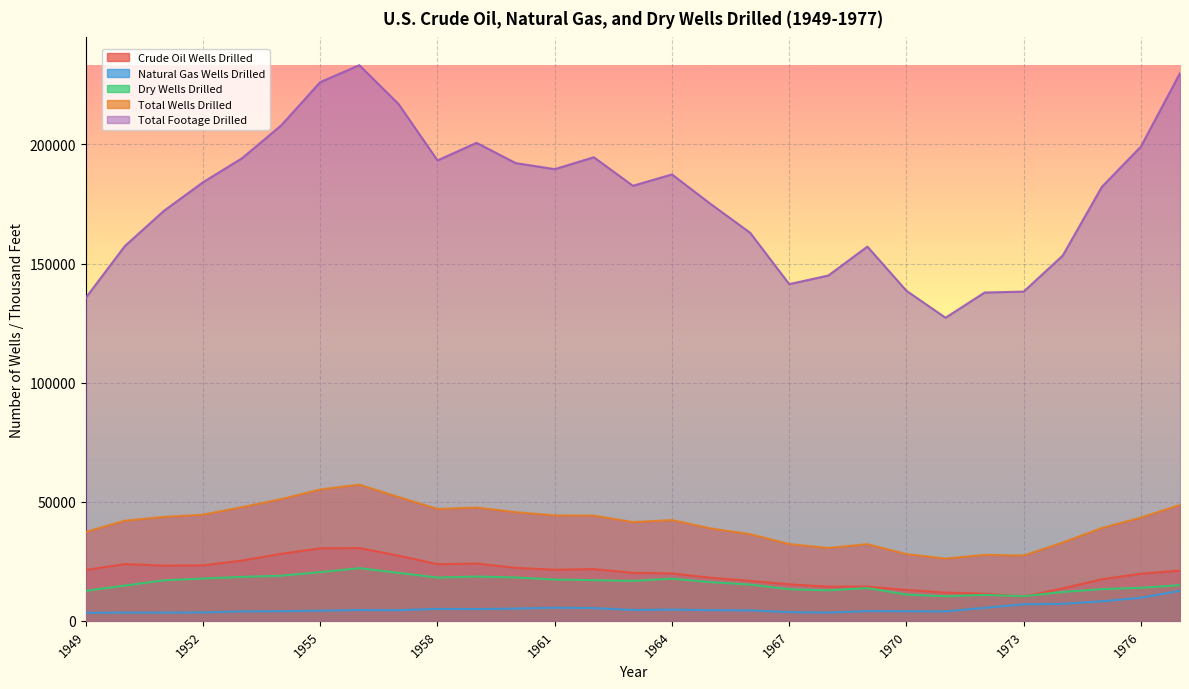

Between 1957 and 1959, which is larger?

1957